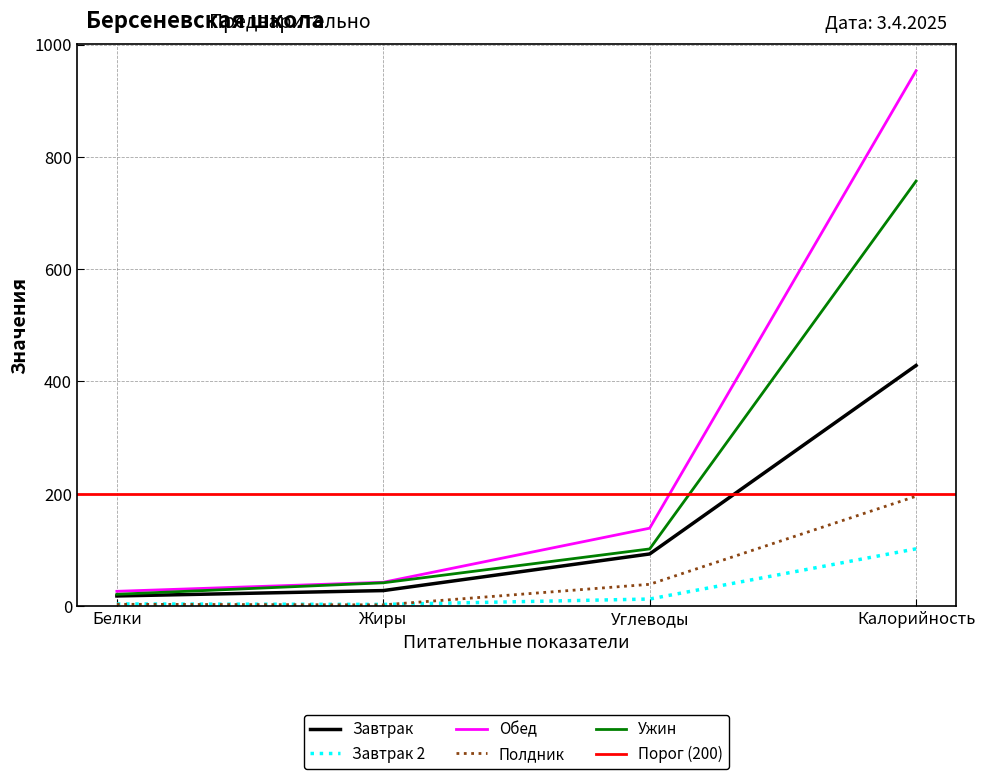

What is the average value of the Обед series?

290.2